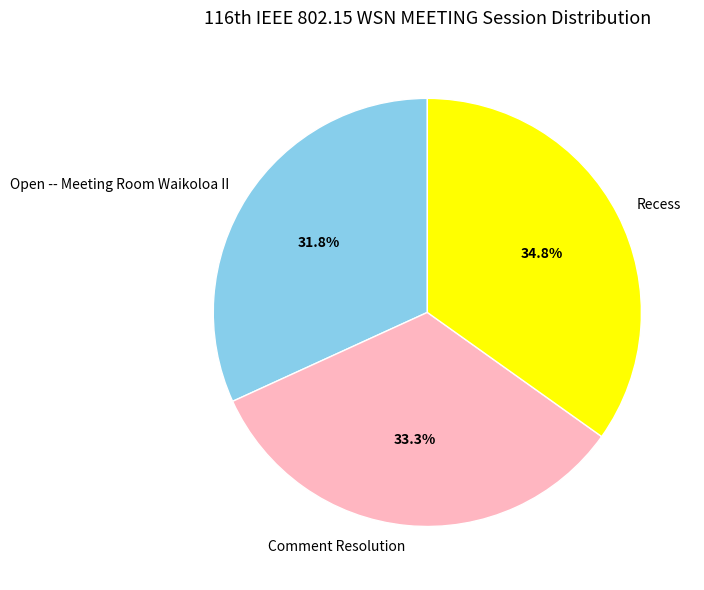

The Comment Resolution slice represents 23% of the pie. True or false?

False